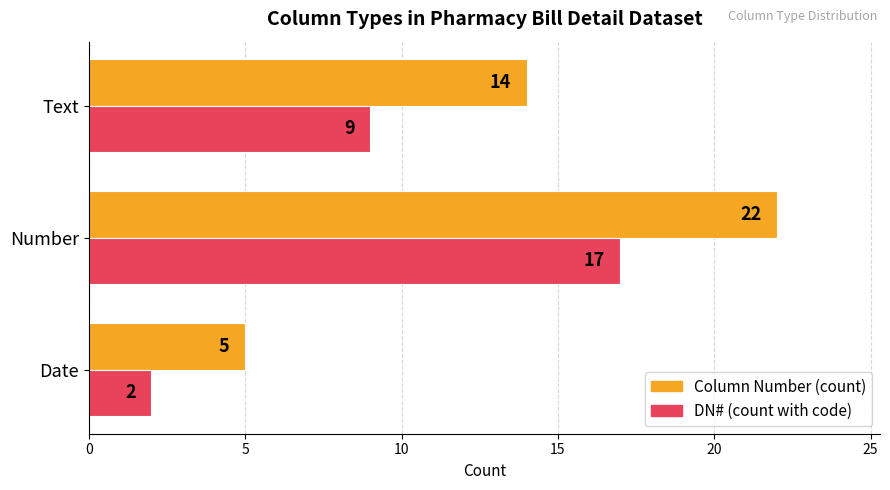

The DN# (count with code) series shows 15 at Text. True or false?

False